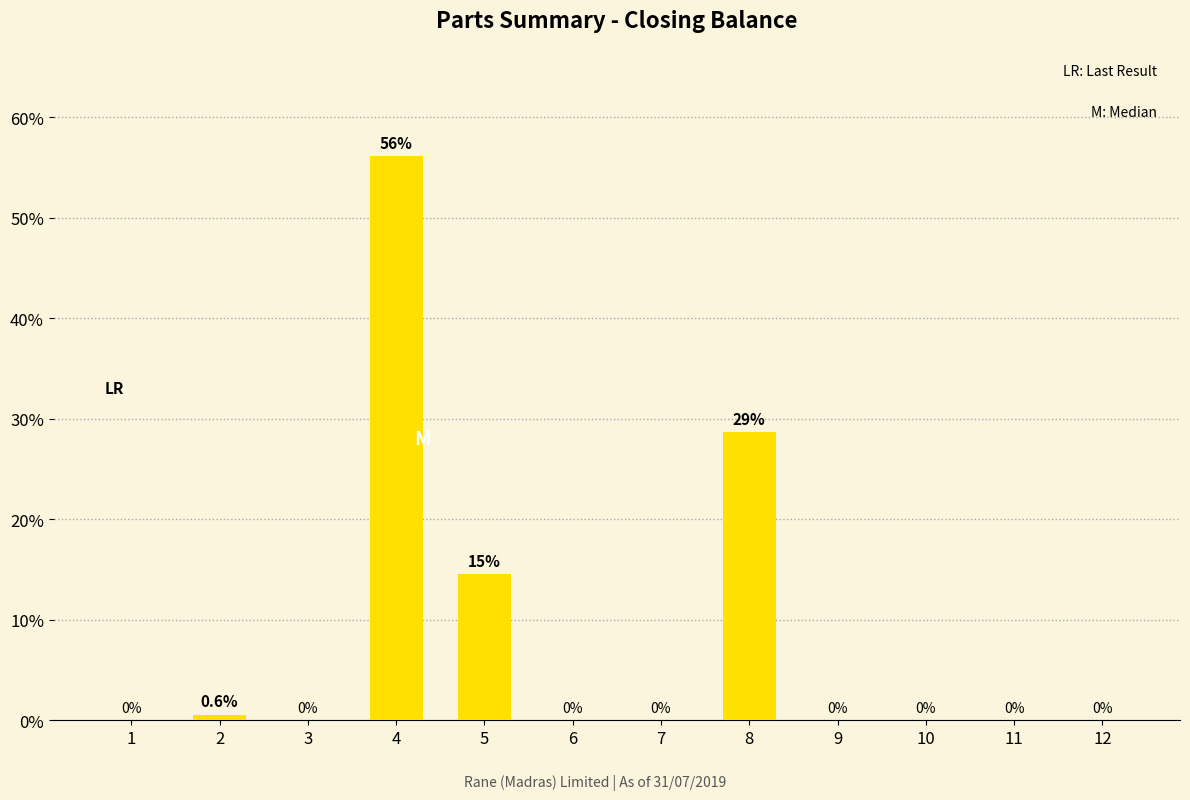

Which has a higher value, 2 or 10?

2